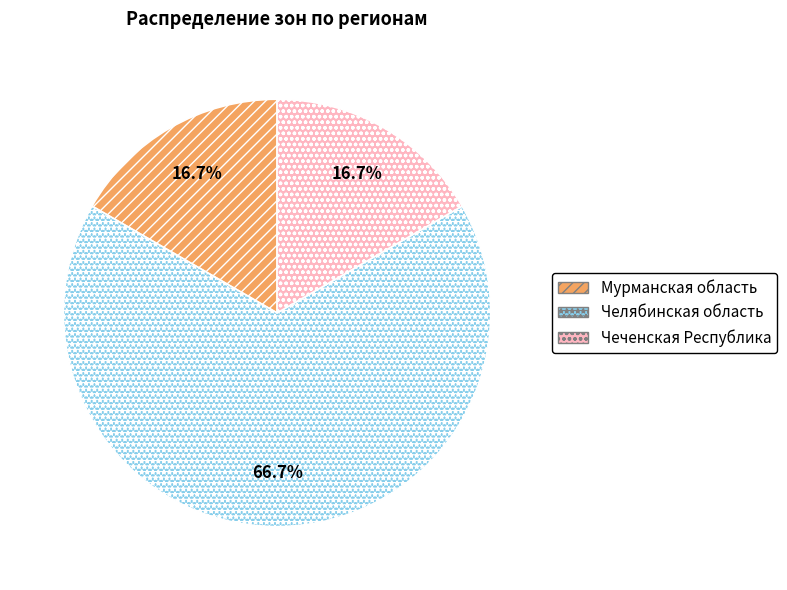

What percentage do Челябинская область and Чеченская Республика together represent?

83.3%